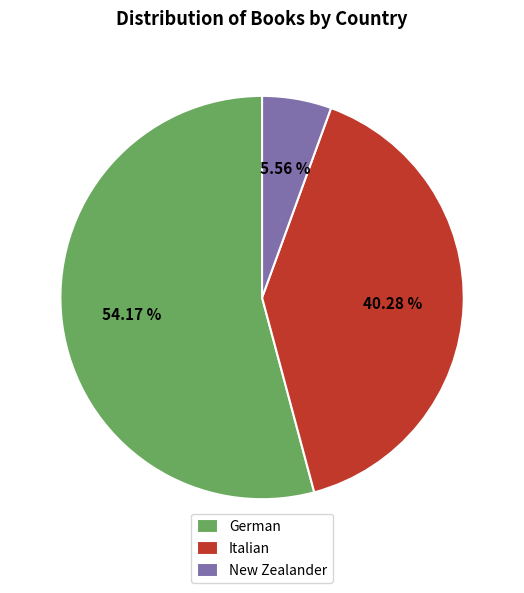

Which slice is the largest?

German